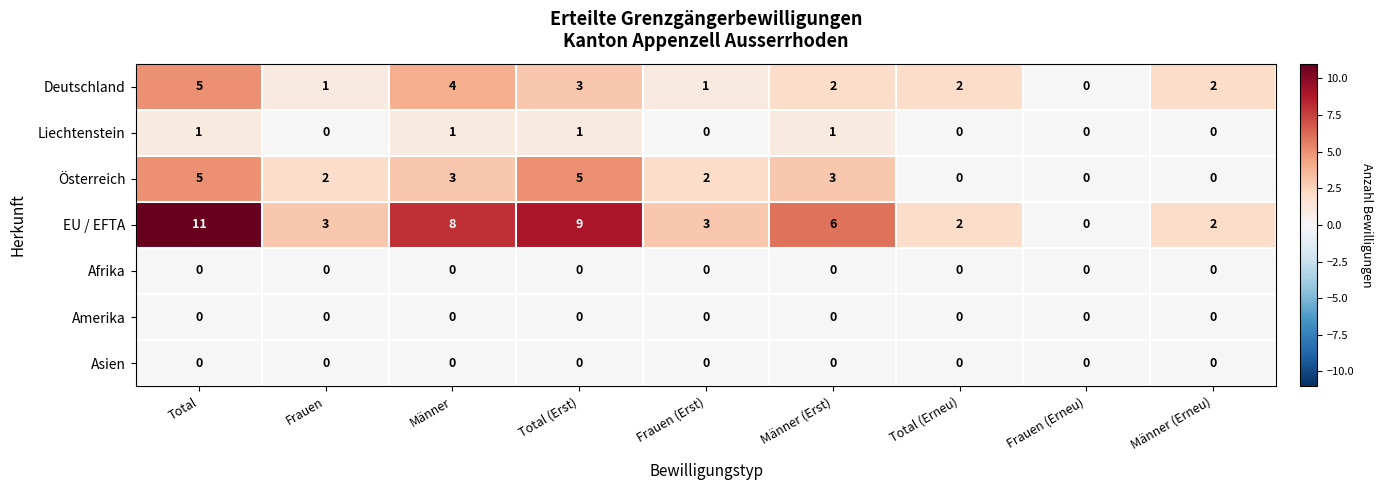

At which category is the sum across all series the highest?

Total